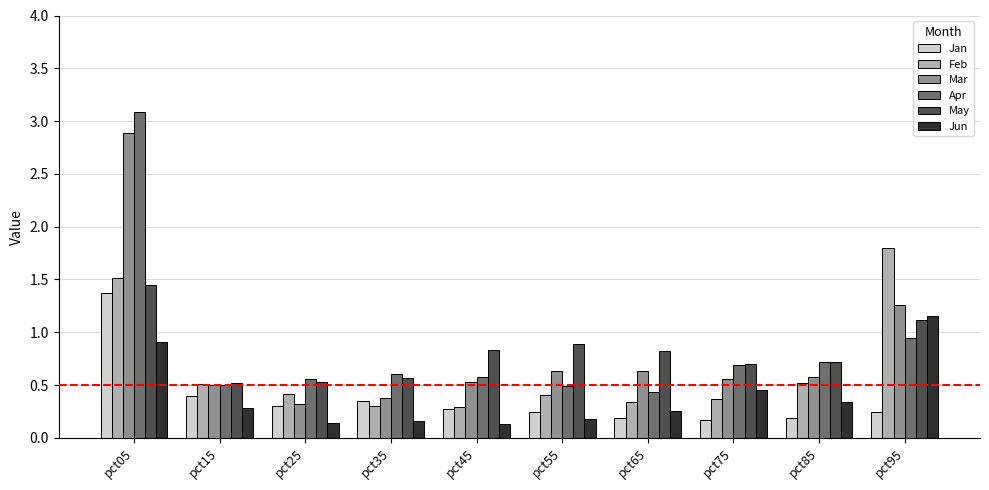

How many Mar values are between 0 and 1?

8